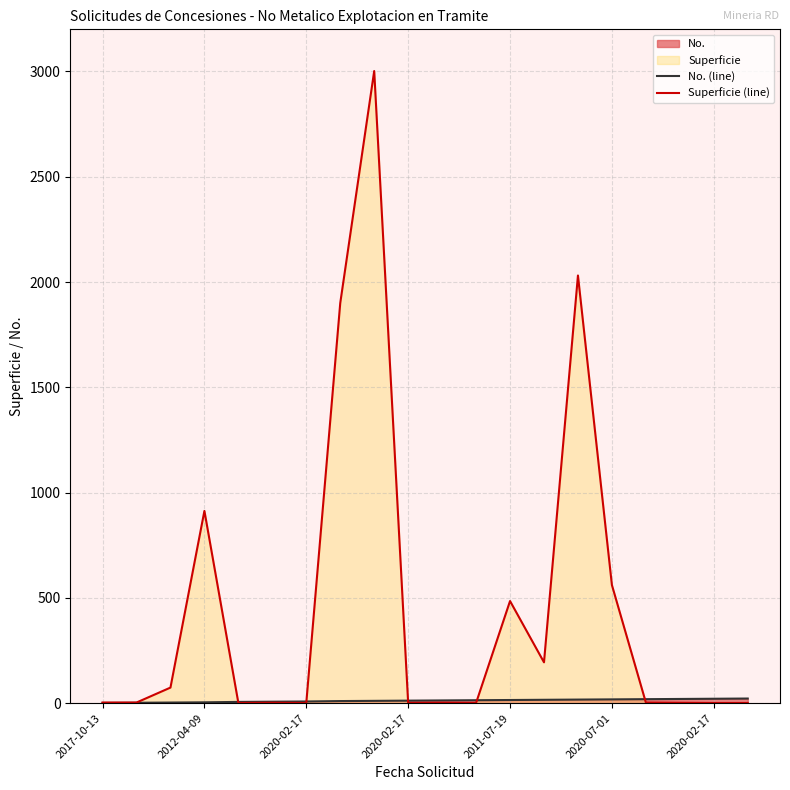

True or false: No. (line) and Superficie (line) intersect in this chart.

True